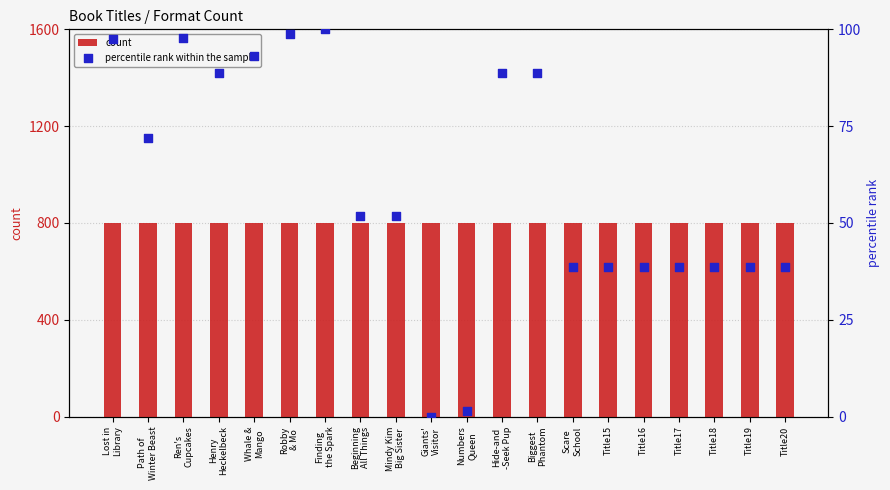

What is the total value across all series at Title15?

839.6